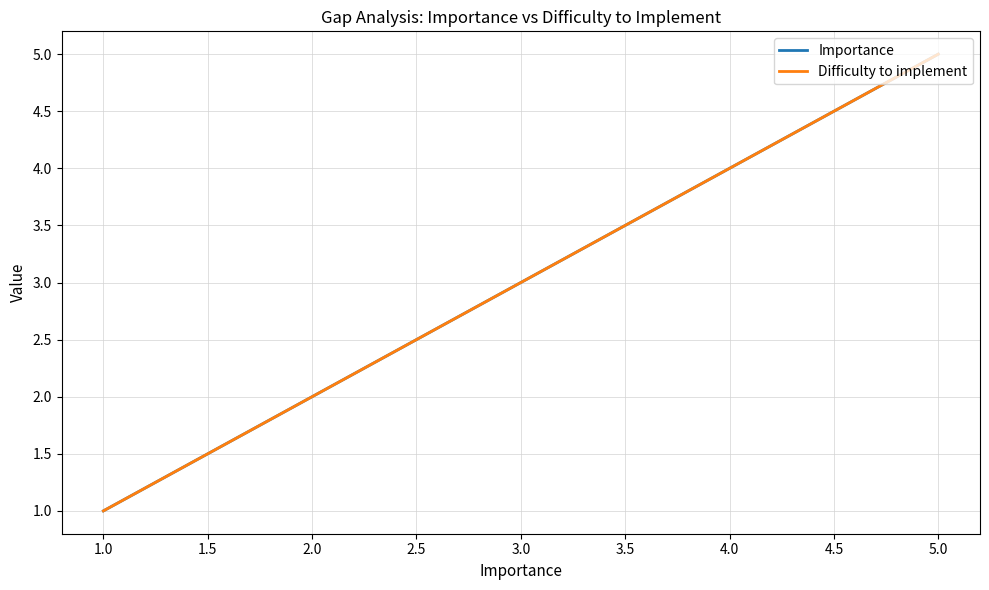

True or false: Difficulty to implement has more than 1 points higher than both neighbors.

False